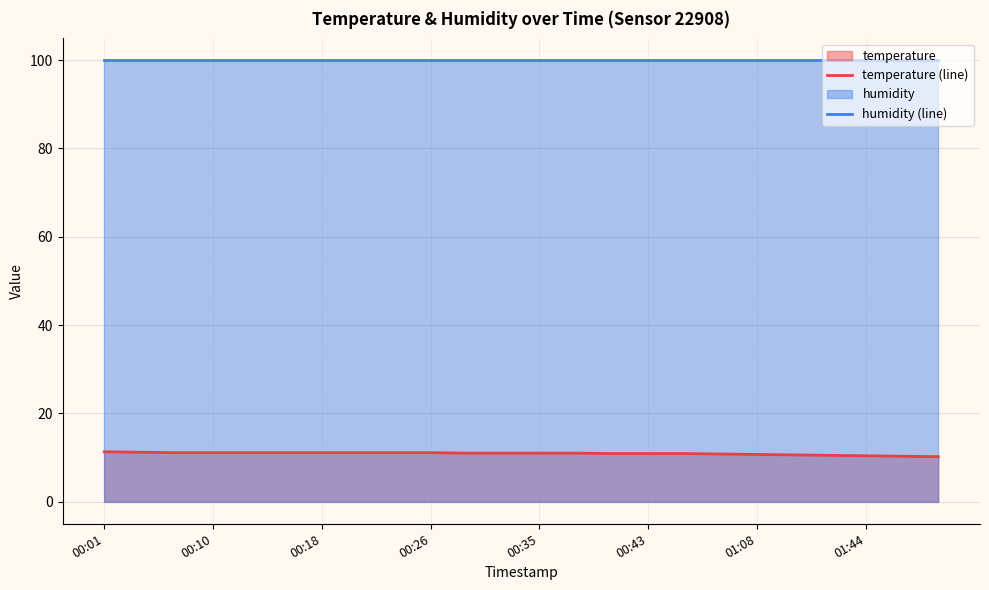

What is the average value of the temperature (line) series?

10.9